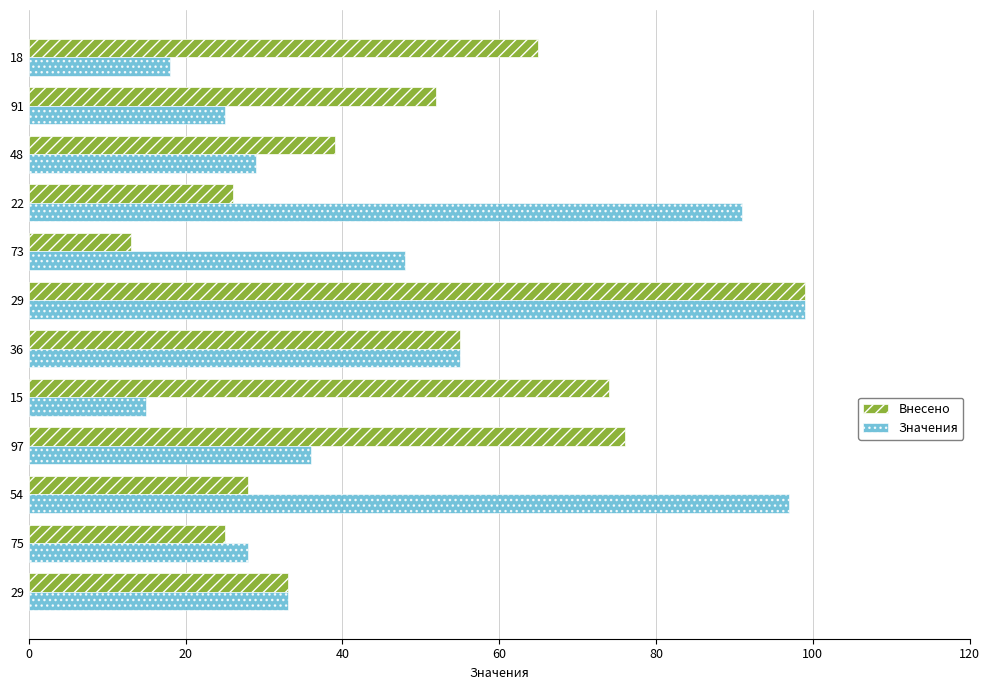

At how many categories does at least one series exceed 62?

6